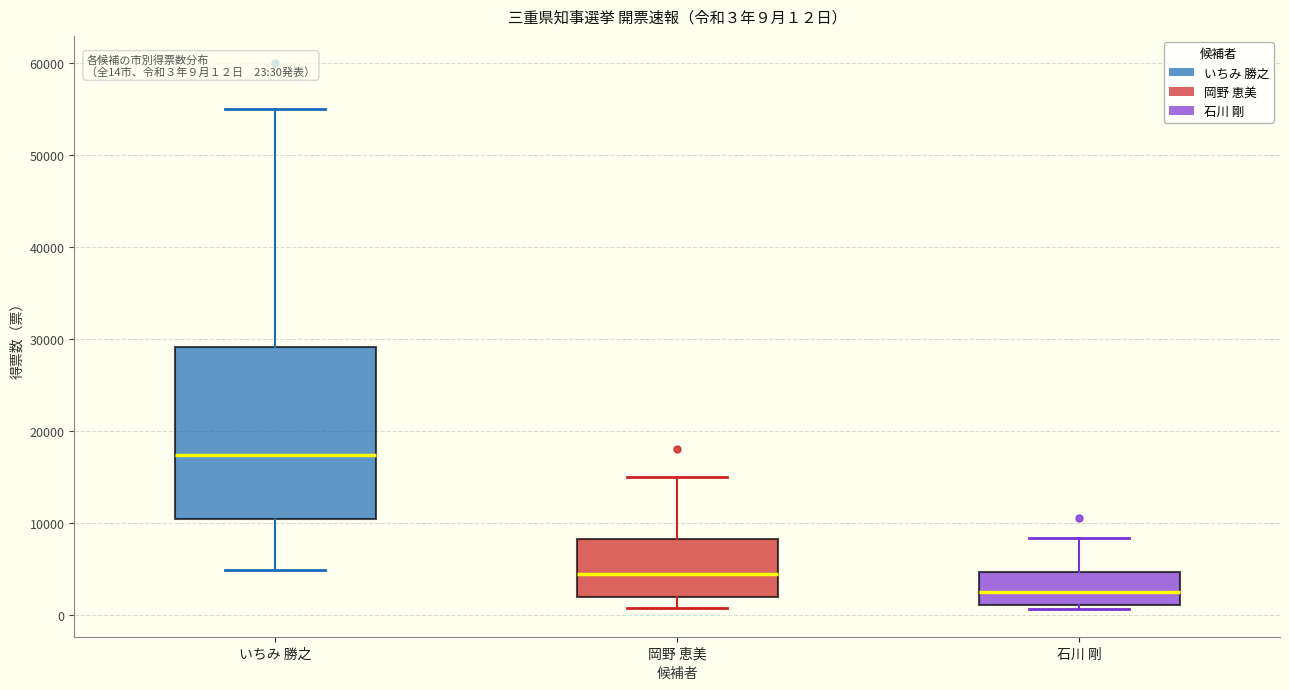

Comparing the boxes themselves (not the whiskers), which one is the tallest?

いちみ 勝之